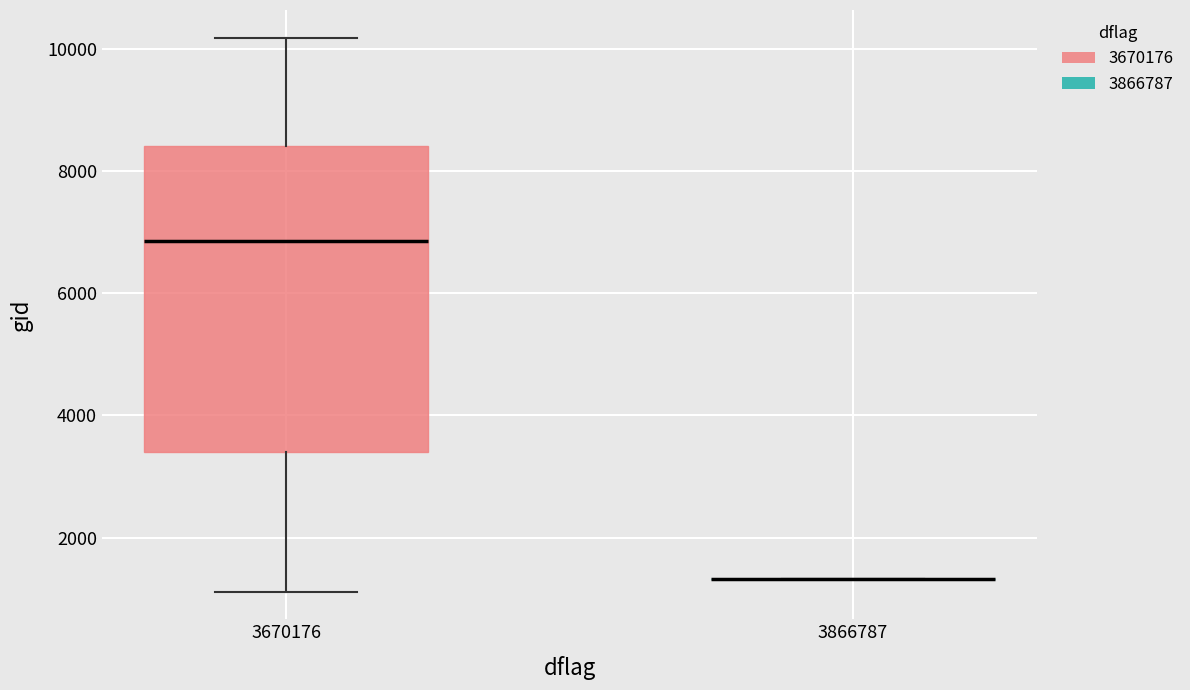

Where does the upper whisker of the box at x = 3670176 end on the y-axis? The values are not printed on the chart, so give them approximately, as read against the axis.

10200